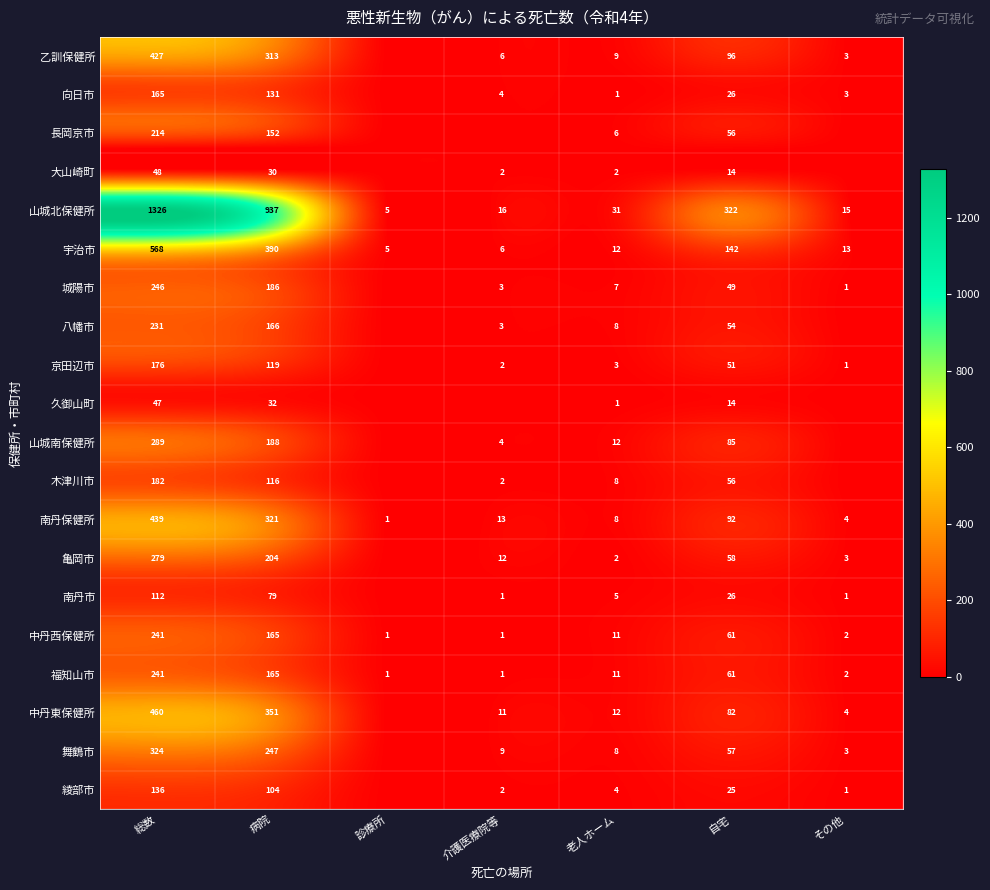

What is the spread (max minus min) of values at 自宅?

308